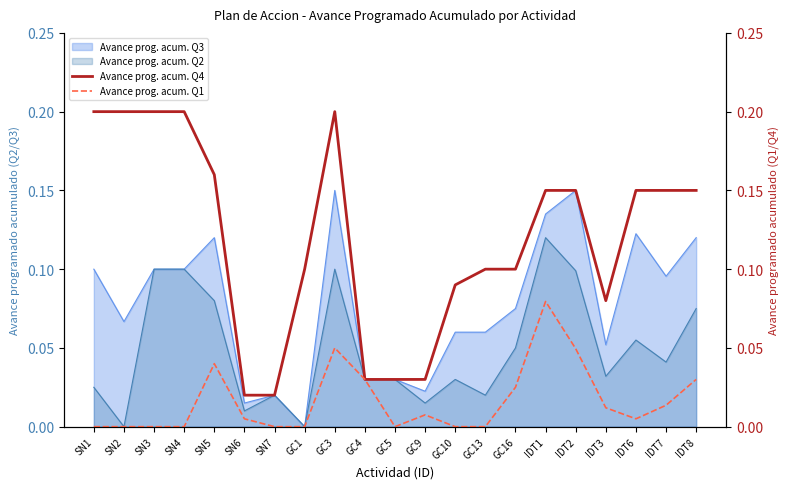

Does the chart display data point markers on the line(s)?

No